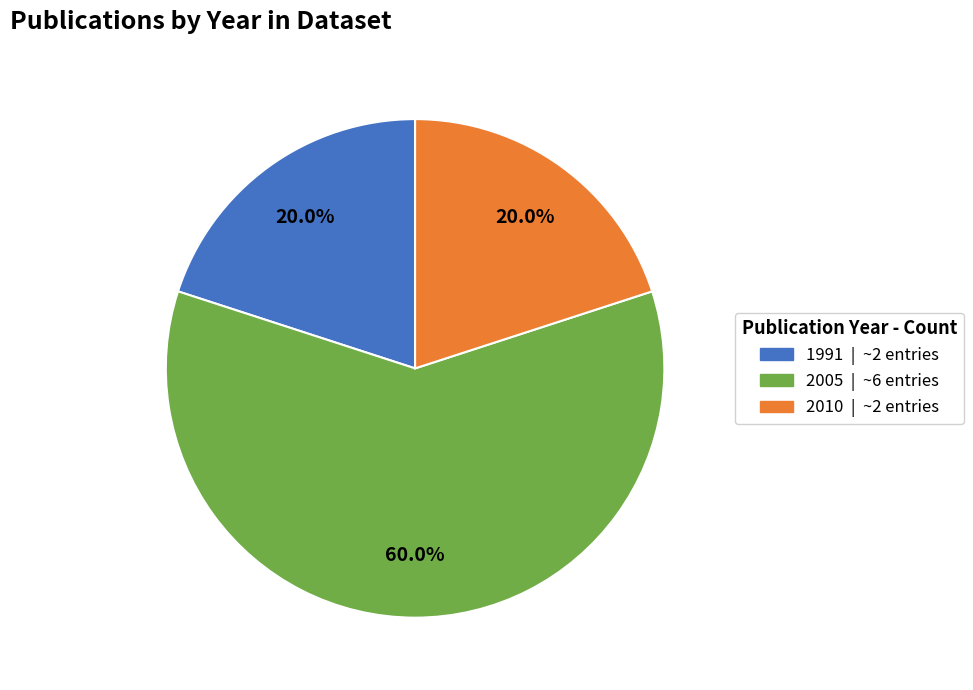

Is there any slice that represents more than half of the pie?

Yes